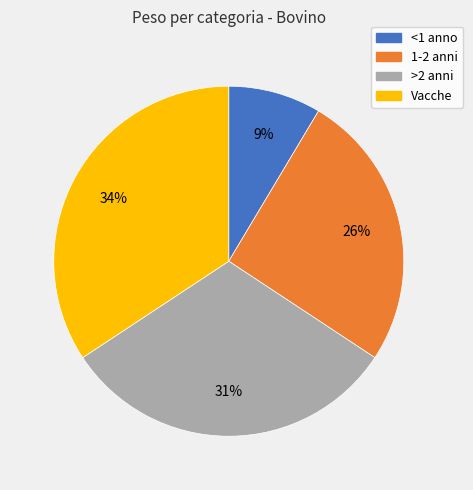

Combined, do <1 anno and Vacche account for over 50%?

No